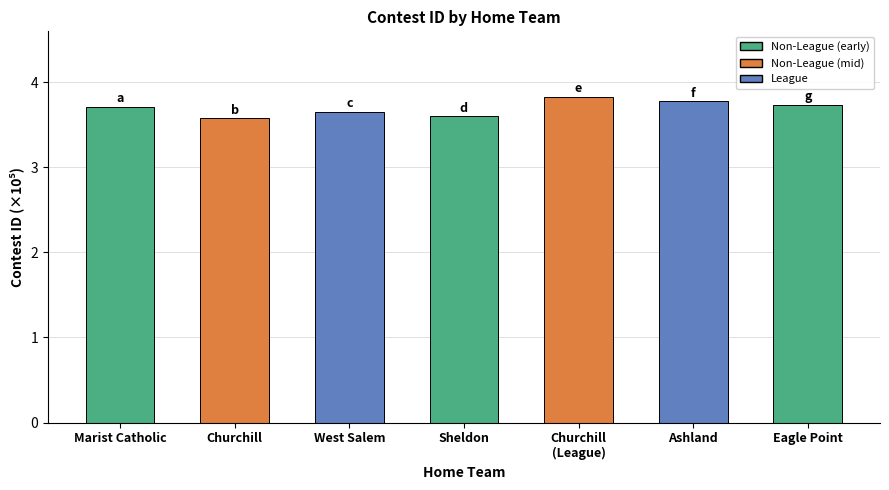

How many values are between 3 and 4?

7